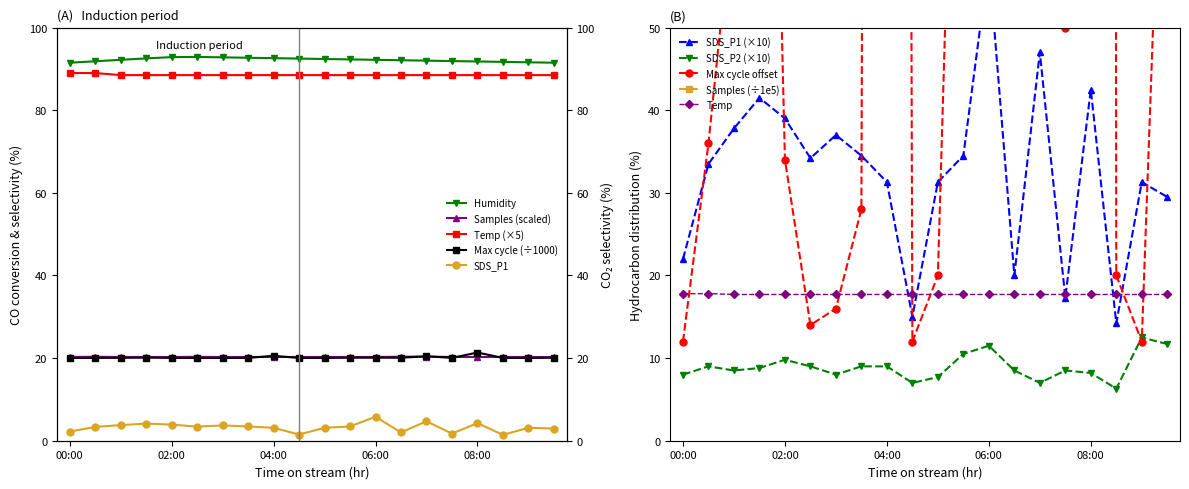

What is the sum of all Max_cycle values?

5464.0